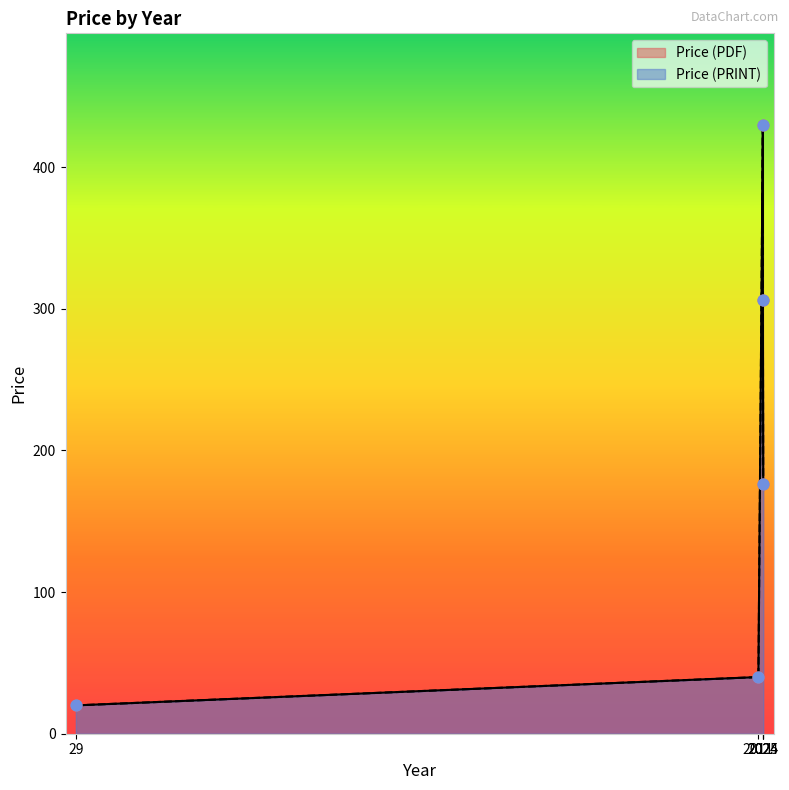

Which series has the largest Y range (max minus min)?

Price (PDF)